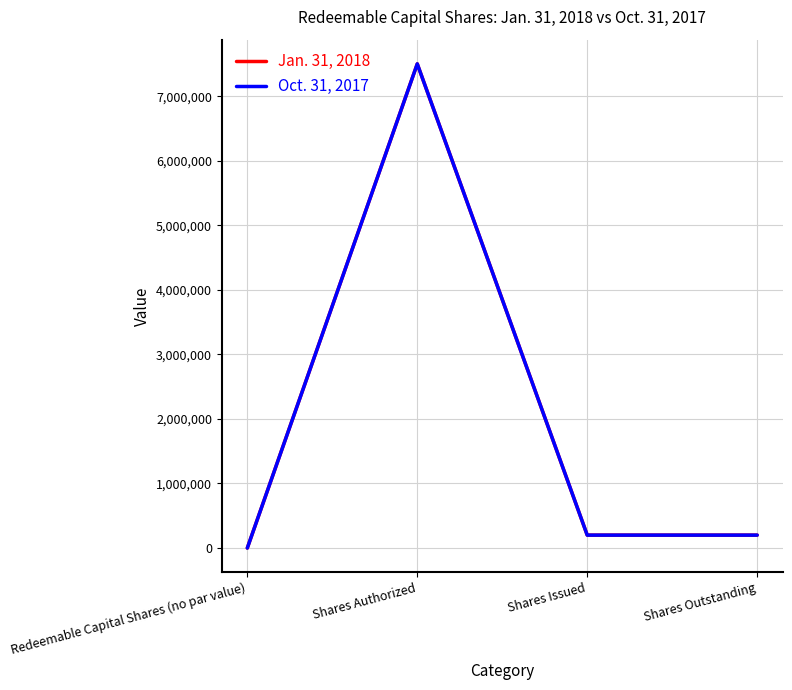

True or false: Jan. 31, 2018 and Oct. 31, 2017 intersect in this chart.

False